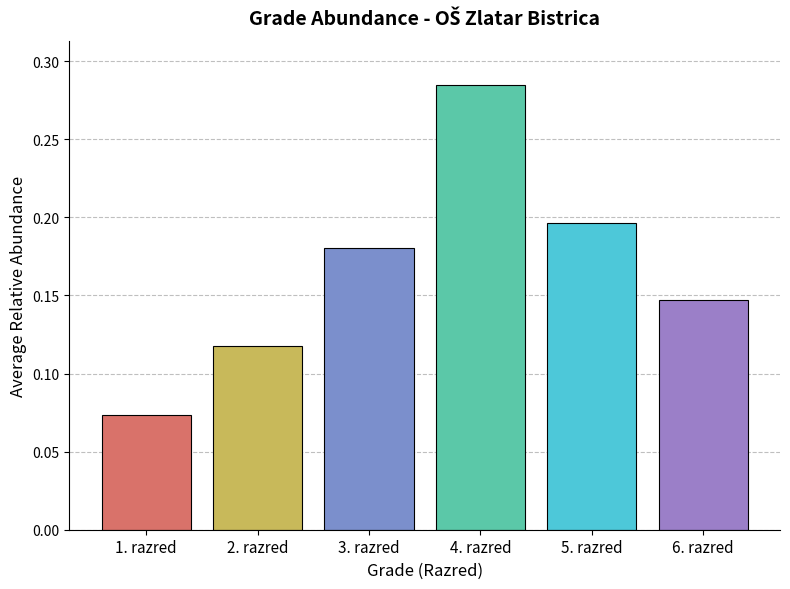

Does the chart contain stacked bars?

No